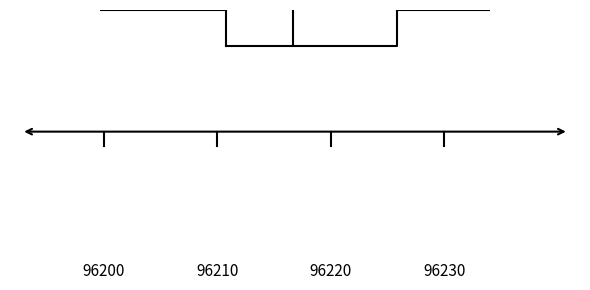

Read this box plot against the x-axis: the position of the median line, the range covered by the box, and the ends of both whiskers. The values are not printed on the chart, so give them approximately, as read against the axis.

median 96217, box 96211 to 96226, whiskers 96200 to 96234